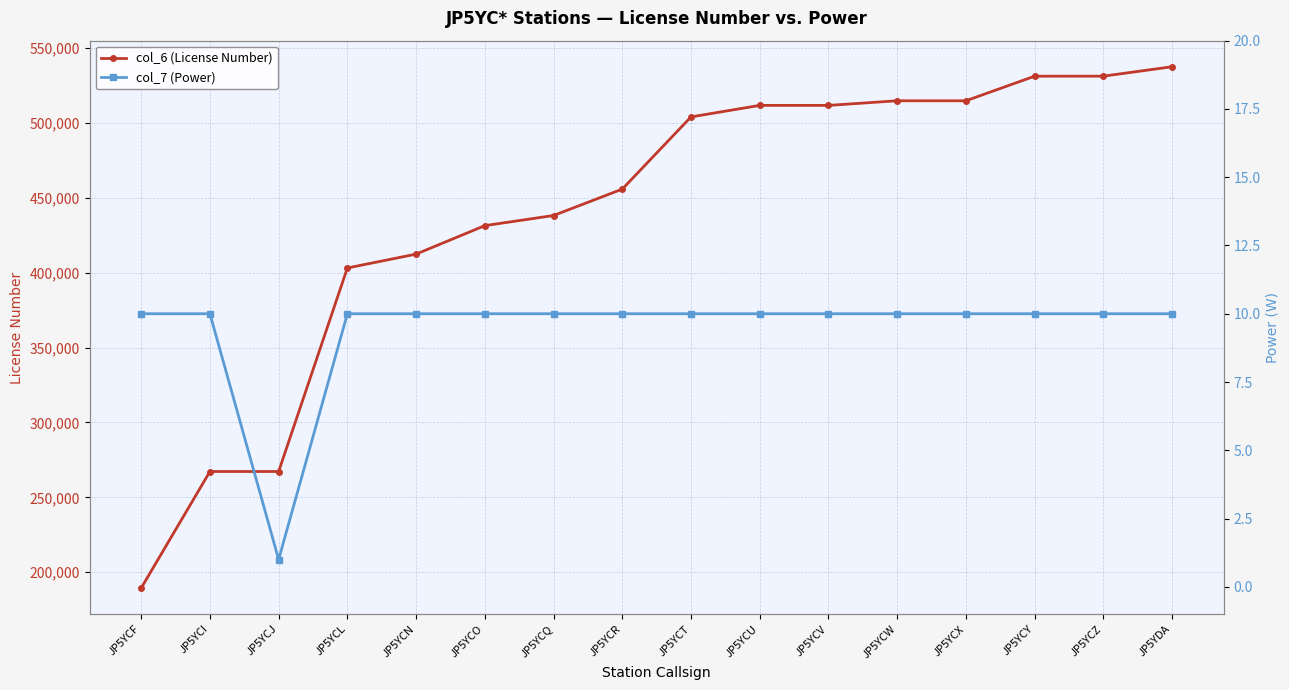

How many lines are shown in the chart?

2